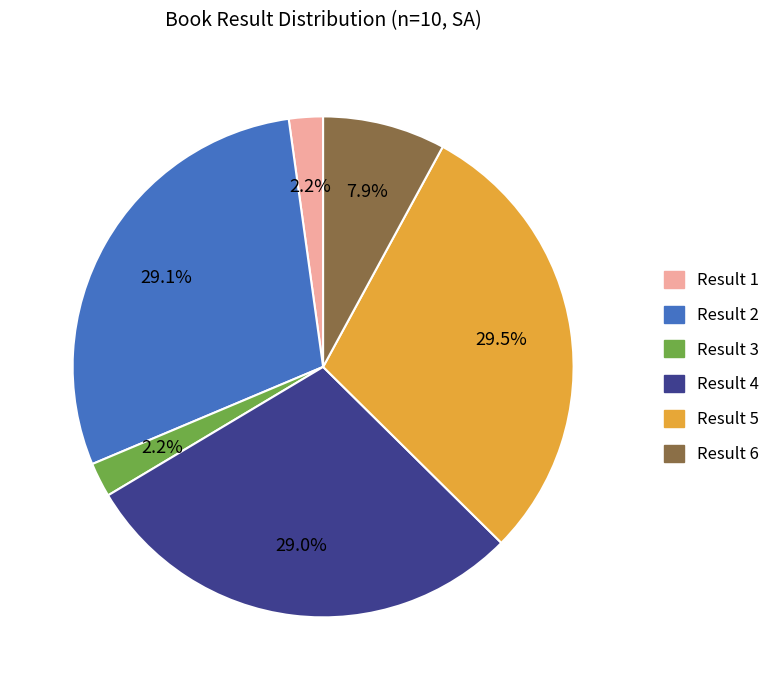

Is there a majority slice in this chart?

No